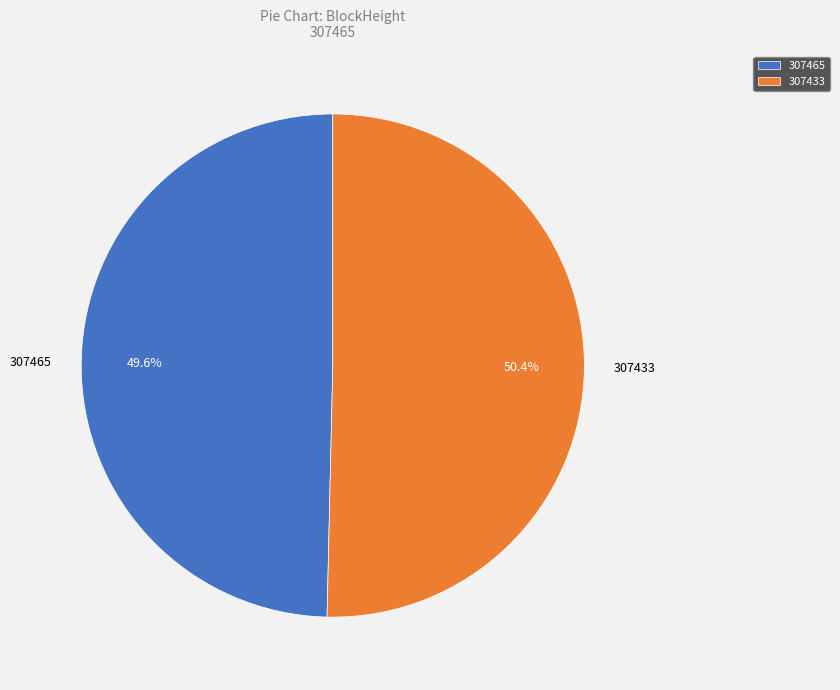

Which slice is the smallest?

307465